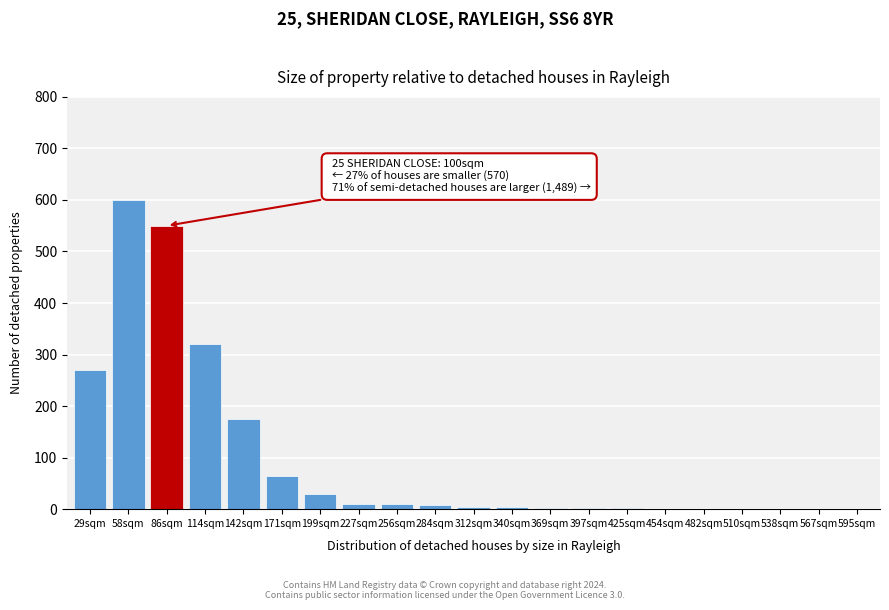

The chart shows a value of 1 at 454sqm. True or false?

True